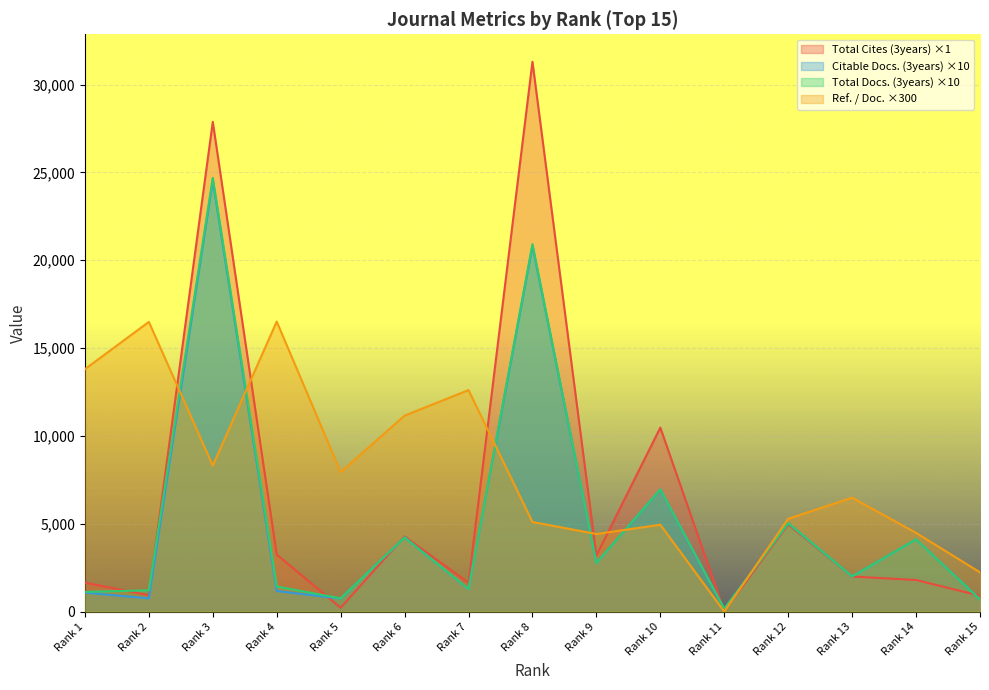

How many lines are shown in the chart?

4